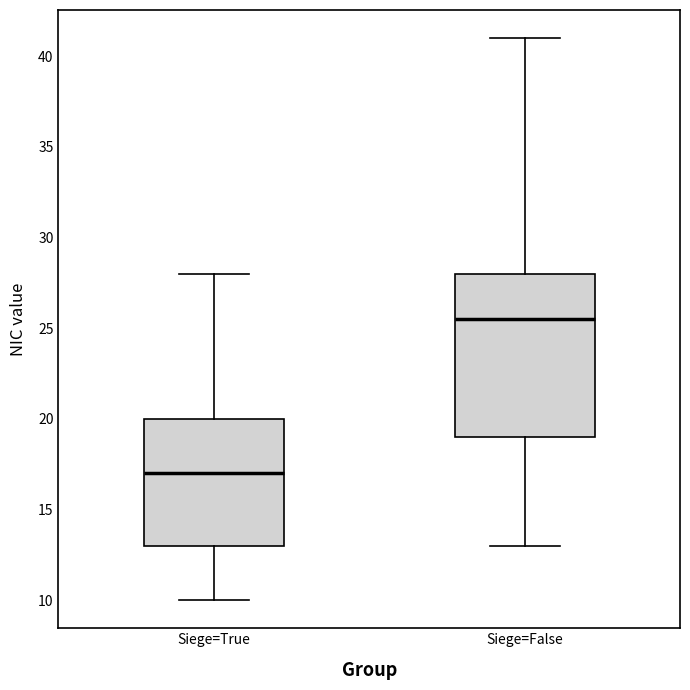

Reading left to right, read every box against the y-axis: the position of its median line, the range the box covers, and the ends of its whiskers. The values are not printed on the chart, so give them approximately, as read against the axis.

Siege=True: median 17.0, box 13.0 to 20.0, whiskers 10.0 to 28.0
Siege=False: median 25.5, box 19.0 to 28.0, whiskers 13.0 to 41.0